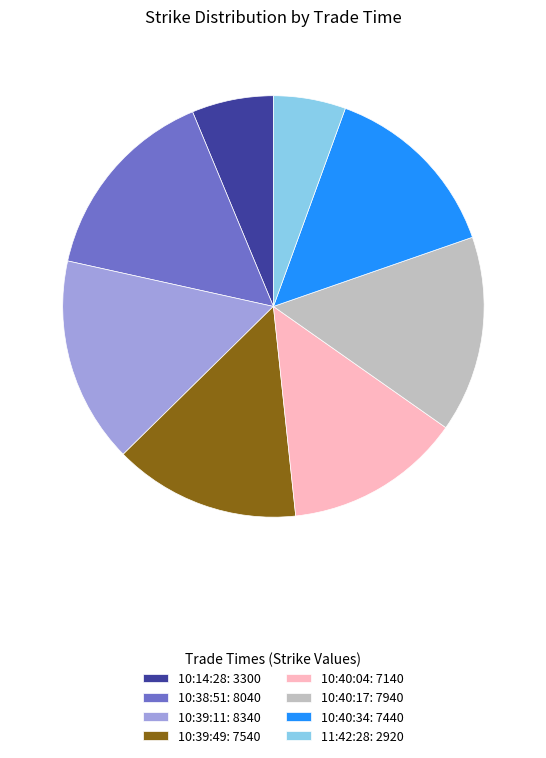

How many slices are in this pie chart?

8